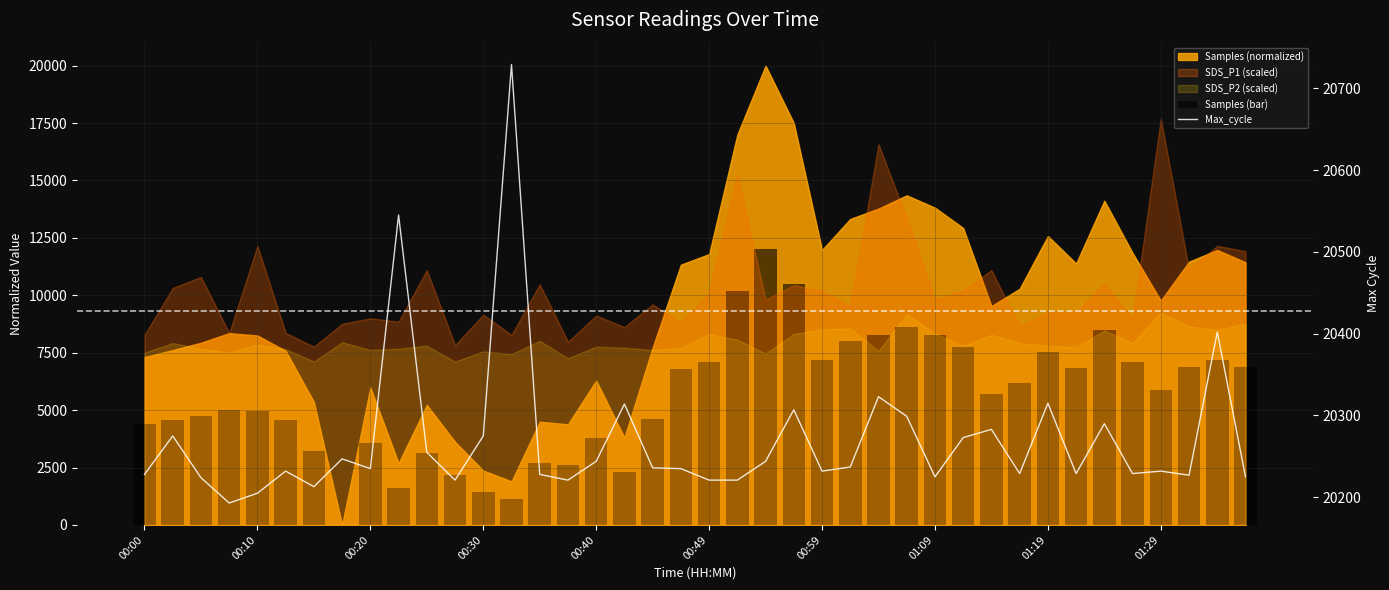

What is the total value across all series at 00:10?

24844.0